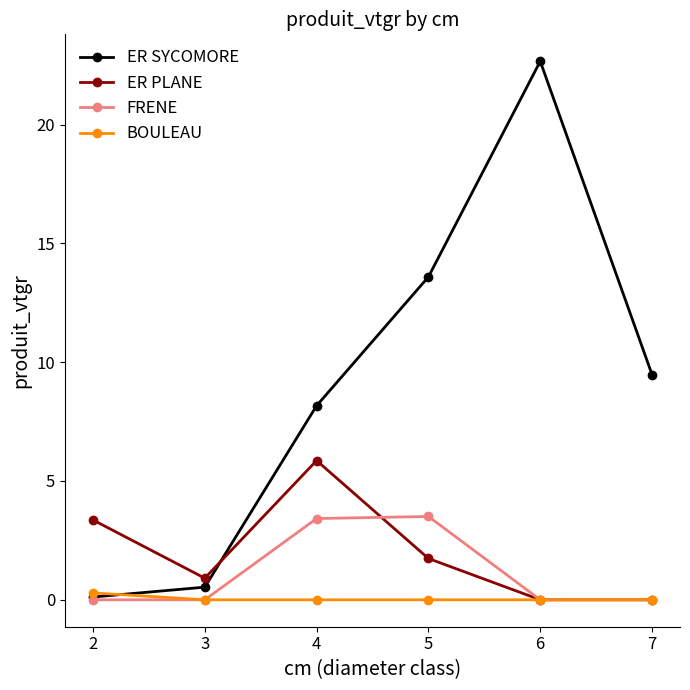

What is the value of the ER SYCOMORE point at the 4th from the left?

13.6